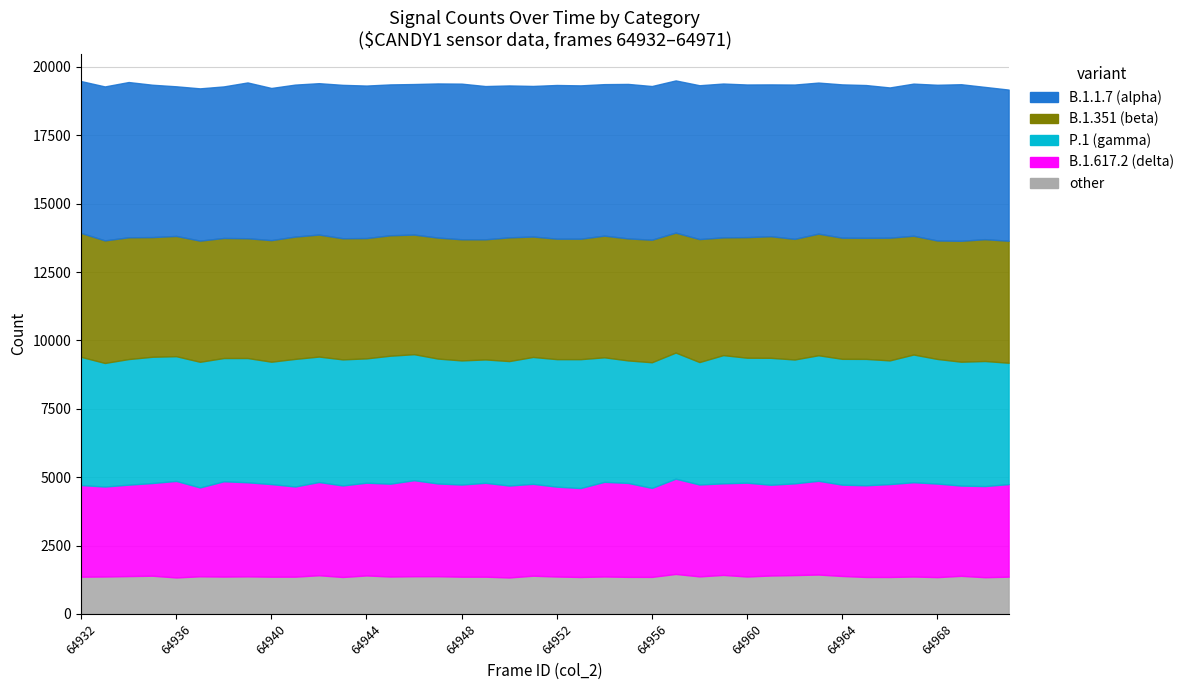

How many lines are shown in the chart?

5